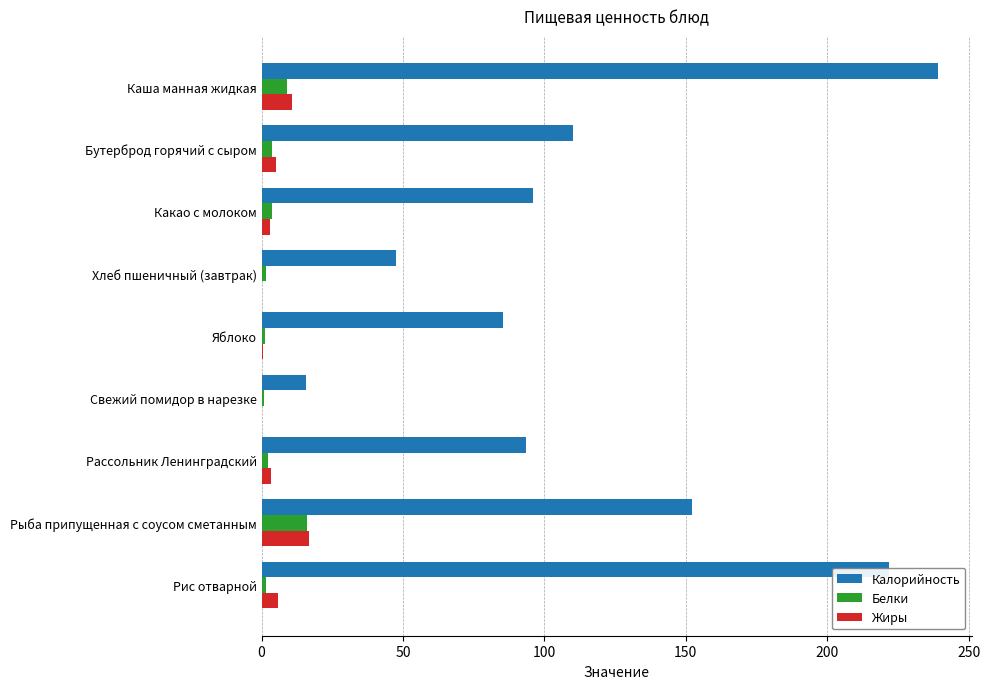

Between Какао с молоком and Рис отварной, which series saw the biggest shift?

Калорийность